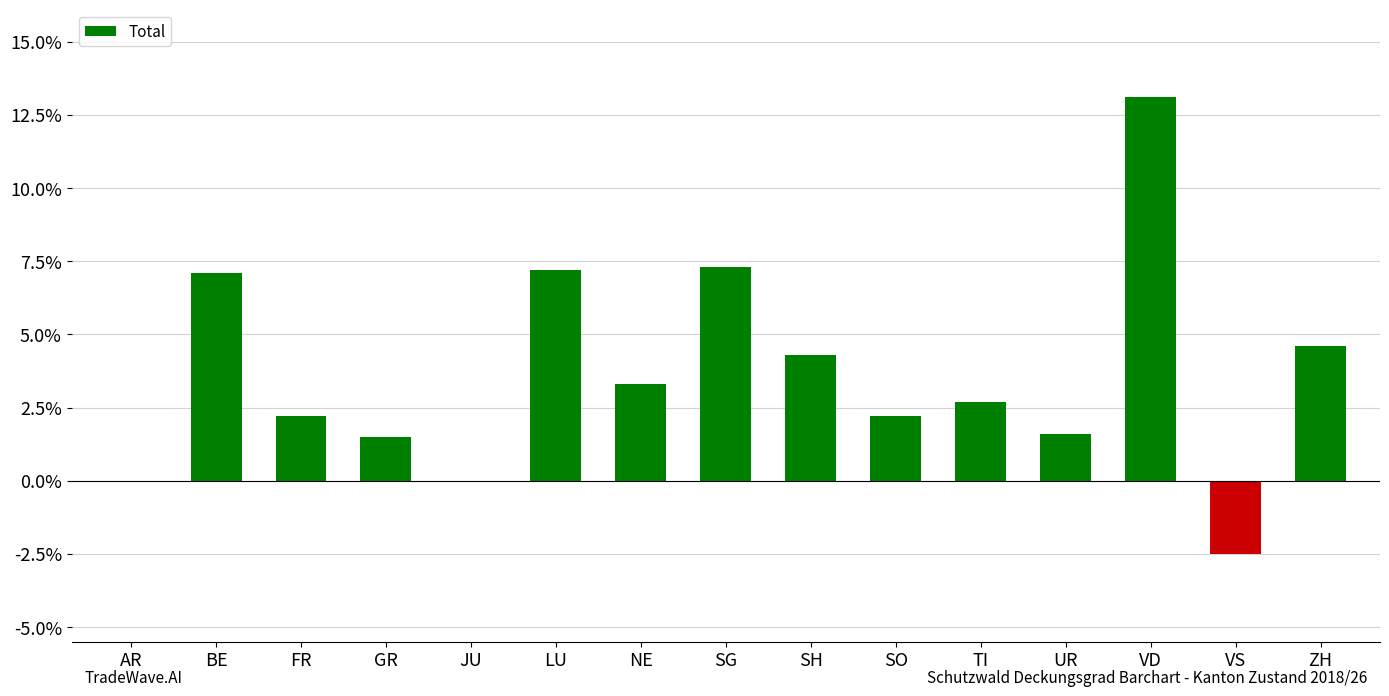

Are the bars grouped side by side (vs. stacked)?

No